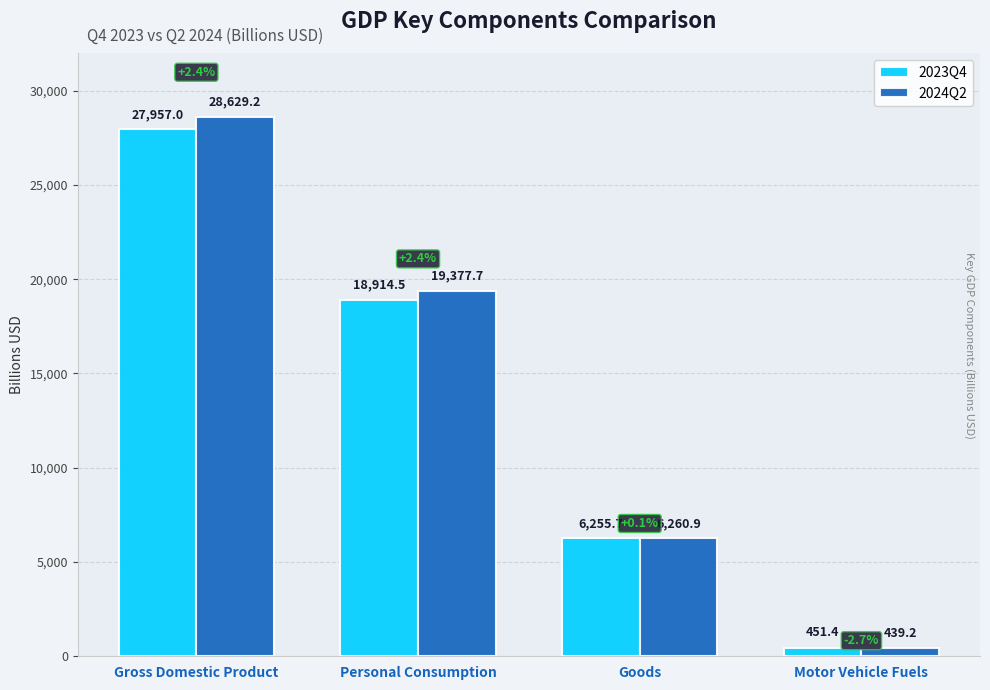

Is the value of 2024Q2 at Goods greater than the value of 2023Q4 at Gross Domestic Product?

No